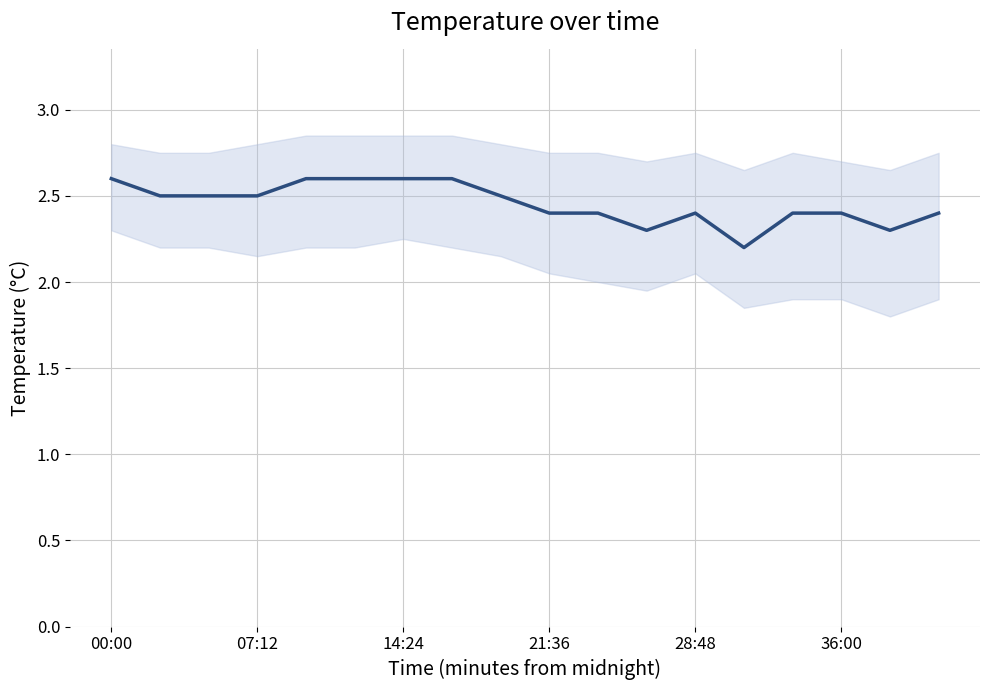

Which label corresponds to the smallest value in the chart?

13